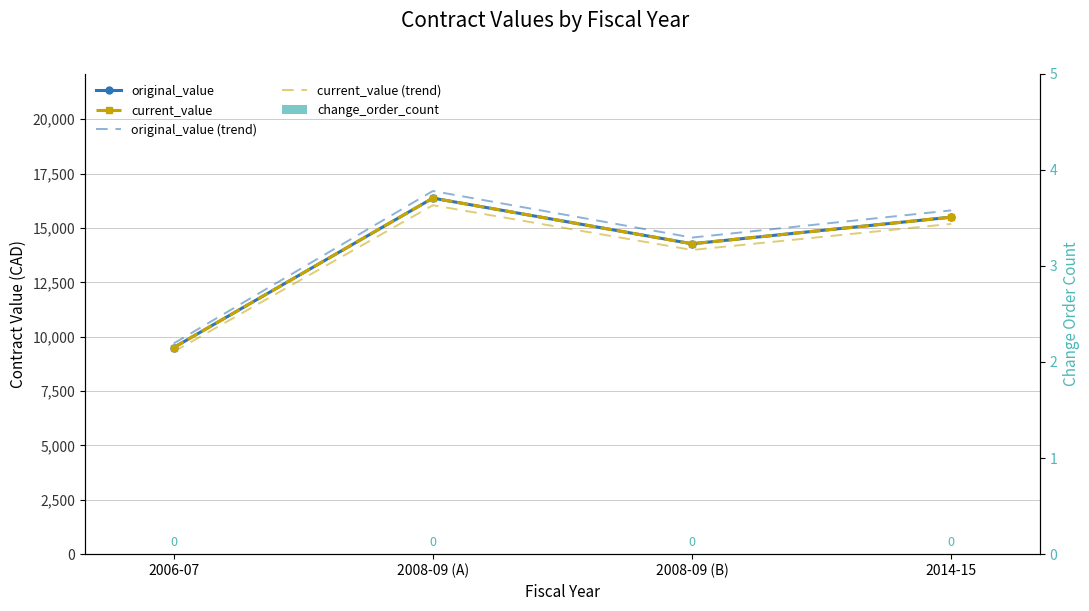

True or false: current_value (trend) has a value of 7534.8 at 2008-09 (A).

False